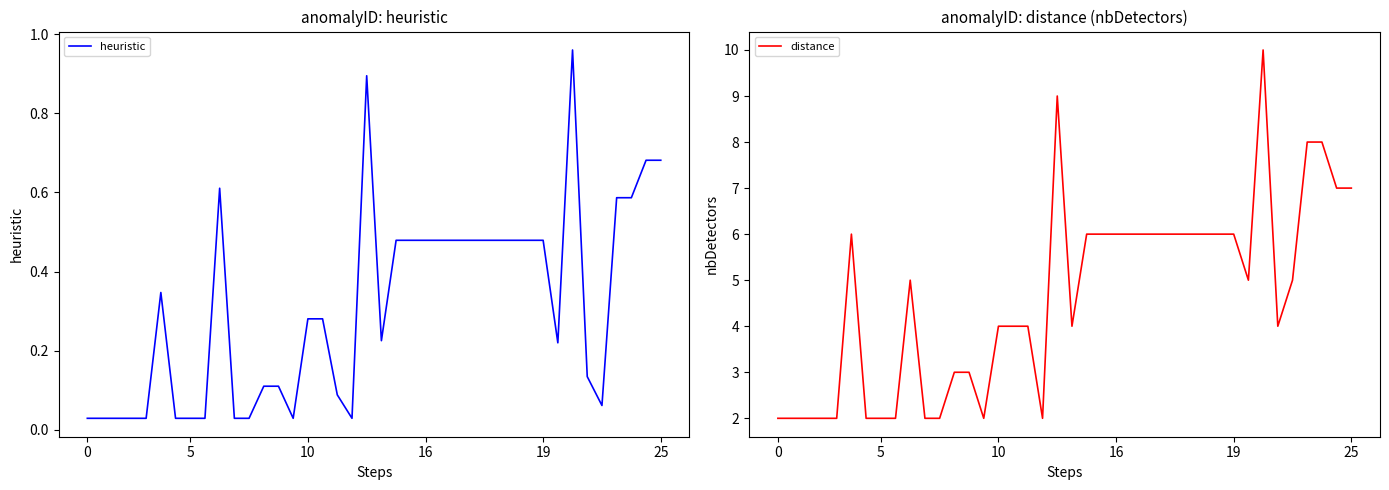

The distance series shows 1.5 at 38. True or false?

False